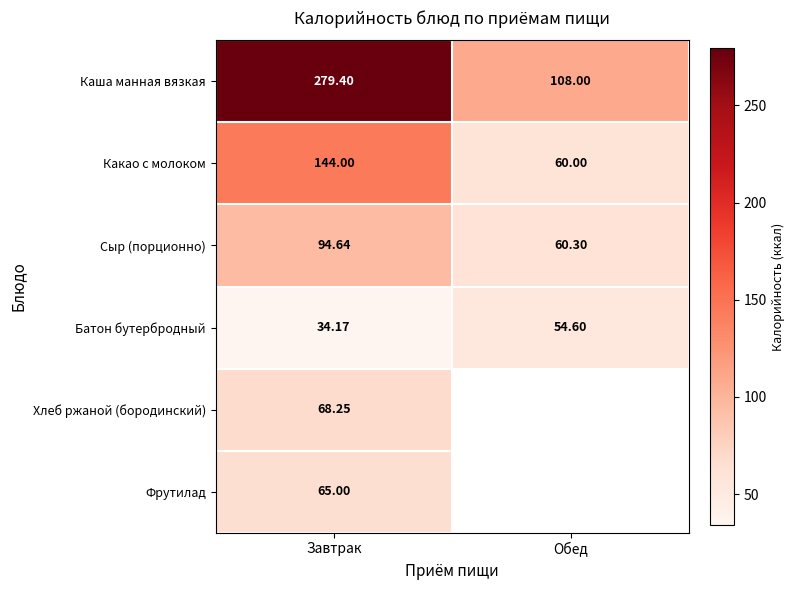

At Завтрак, list the series in order from largest to smallest.

Каша манная вязкая, Какао с молоком, Сыр (порционно), Хлеб ржаной (бородинский), Фрутилад, Батон бутербродный